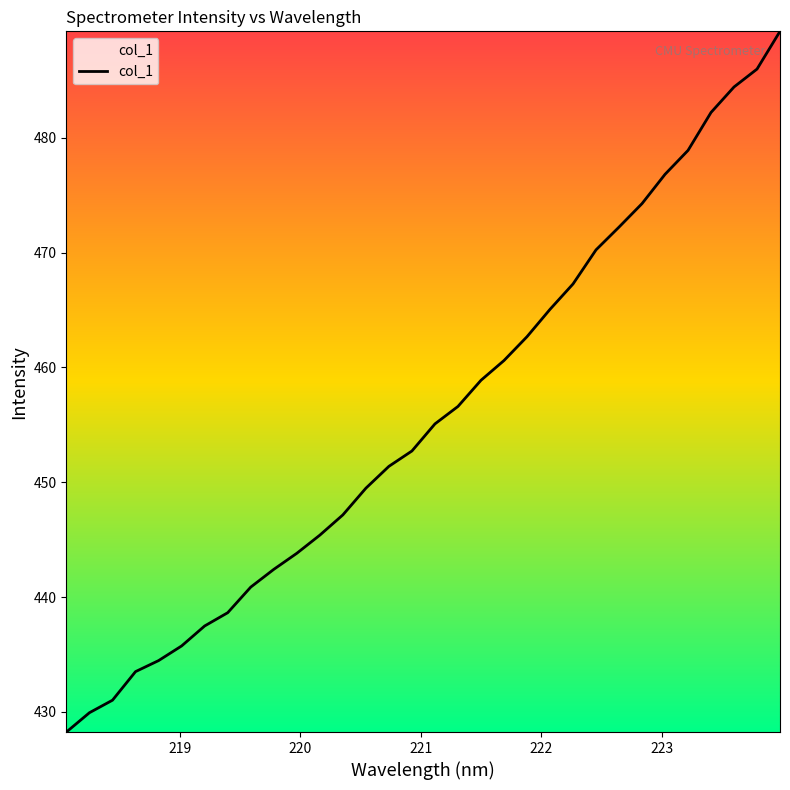

What is the minimum value shown in the chart?

428.2